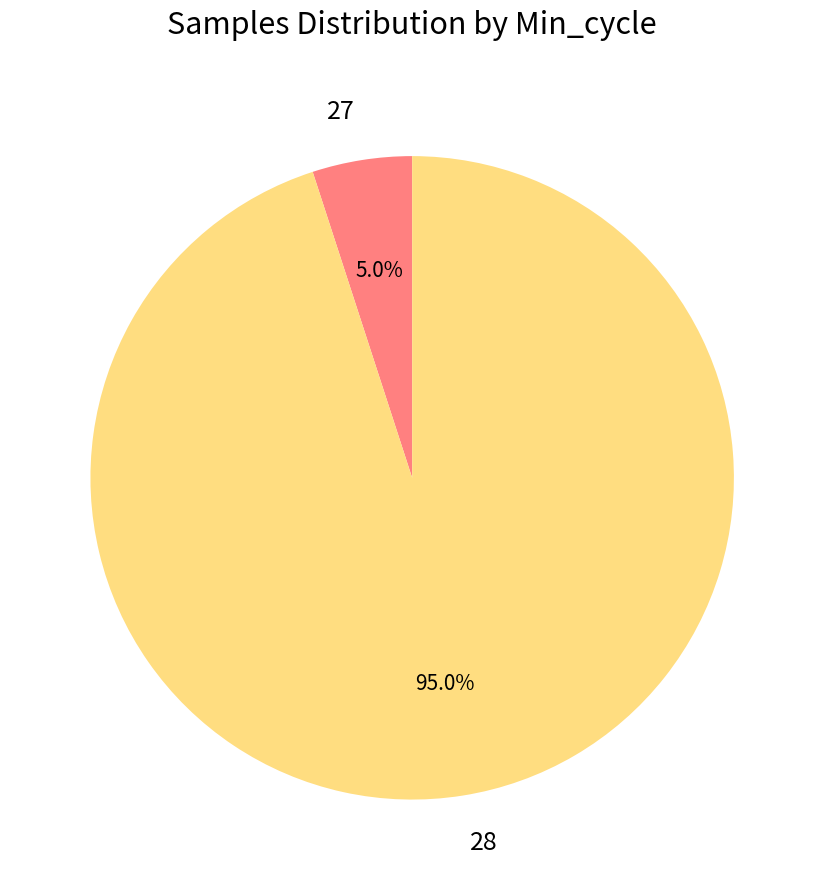

To the nearest percent, what percentage of the pie is 28?

95%